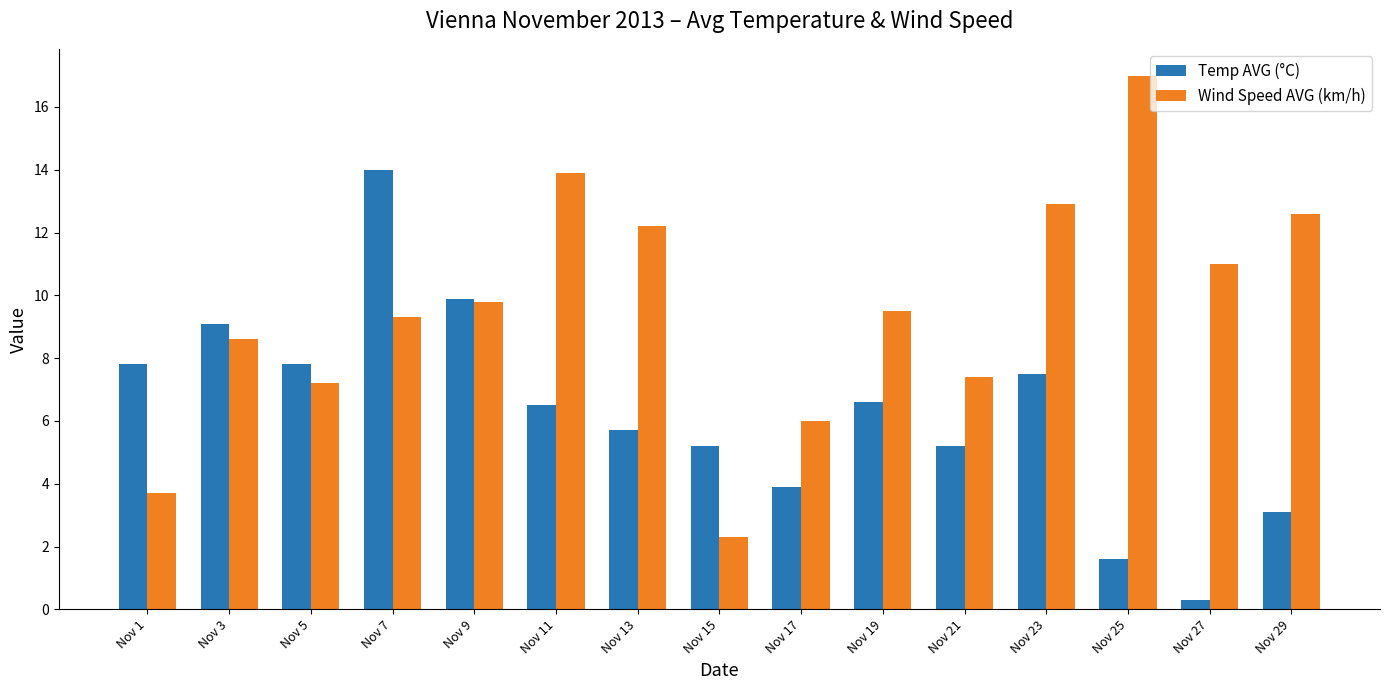

Reading left to right, extract all data points from this chart.

Temp AVG (°C): Nov 1=7.8	Nov 3=9.1	Nov 5=7.8	Nov 7=14.0	Nov 9=9.9	Nov 11=6.5	Nov 13=5.7	Nov 15=5.2	Nov 17=3.9	Nov 19=6.6	Nov 21=5.2	Nov 23=7.5	Nov 25=1.6	Nov 27=0.3	Nov 29=3.1
Wind Speed AVG (km/h): Nov 1=3.7	Nov 3=8.6	Nov 5=7.2	Nov 7=9.3	Nov 9=9.8	Nov 11=13.9	Nov 13=12.2	Nov 15=2.3	Nov 17=6.0	Nov 19=9.5	Nov 21=7.4	Nov 23=12.9	Nov 25=17.0	Nov 27=11.0	Nov 29=12.6